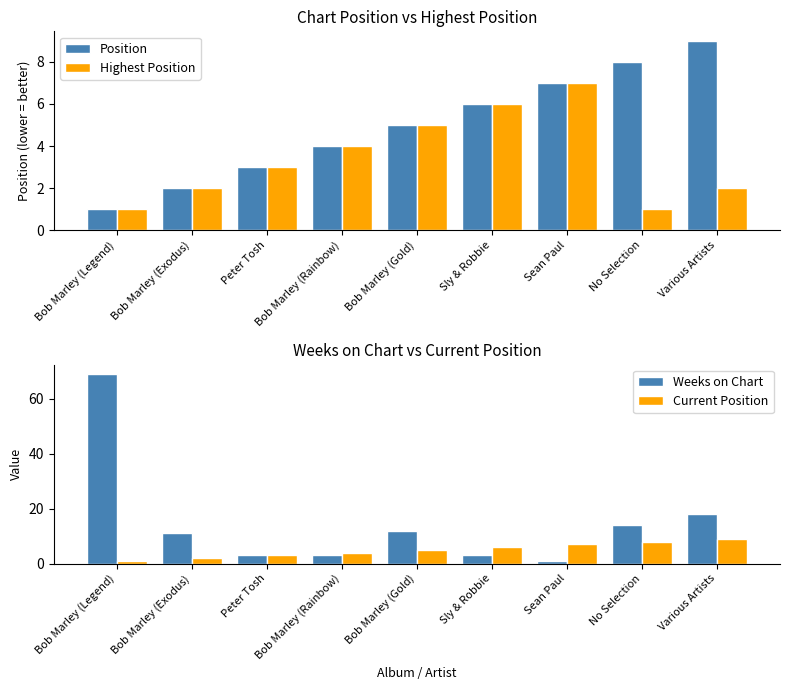

What is the value of the Highest Position bar at the 9th from the left?

2